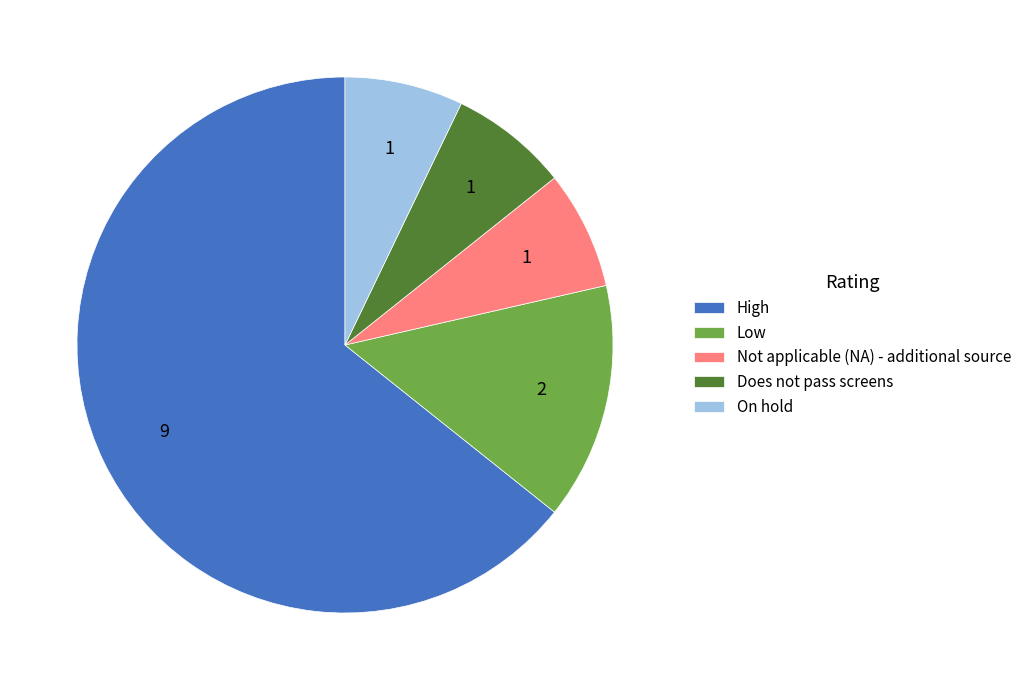

How many segments does this pie chart have?

5